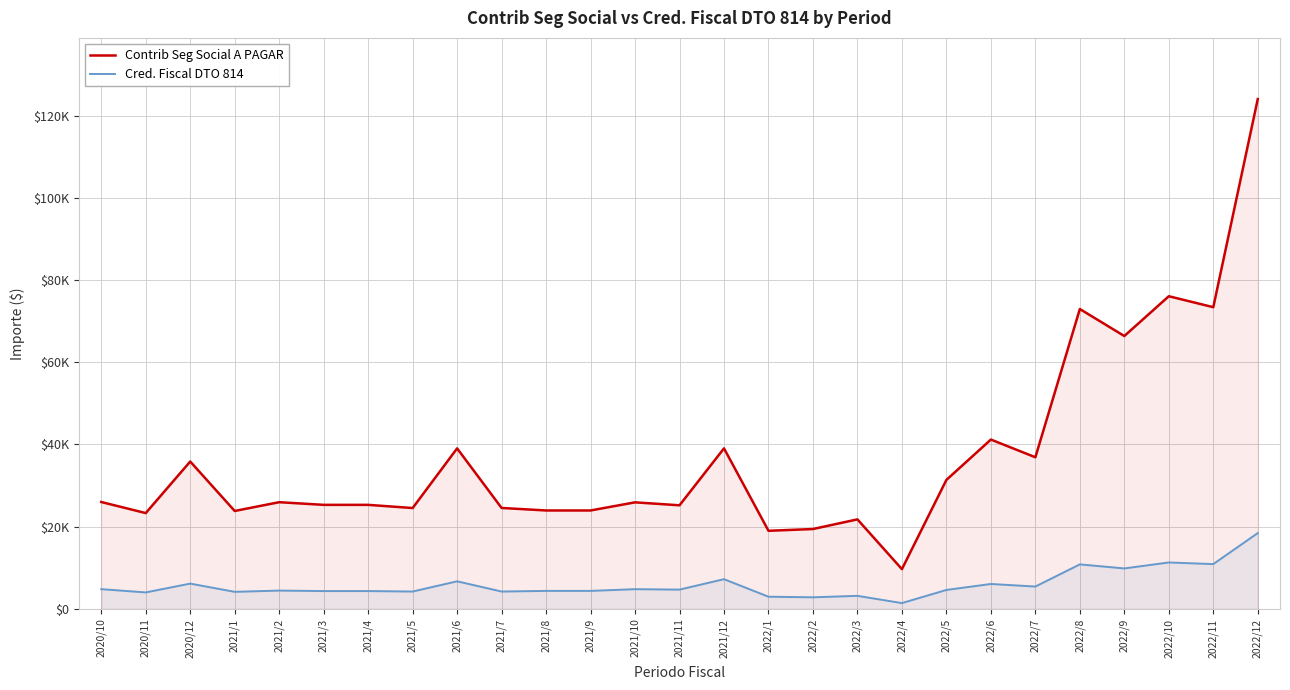

At which label does Cred. Fiscal DTO 814 first exceed 4592?

2020/10